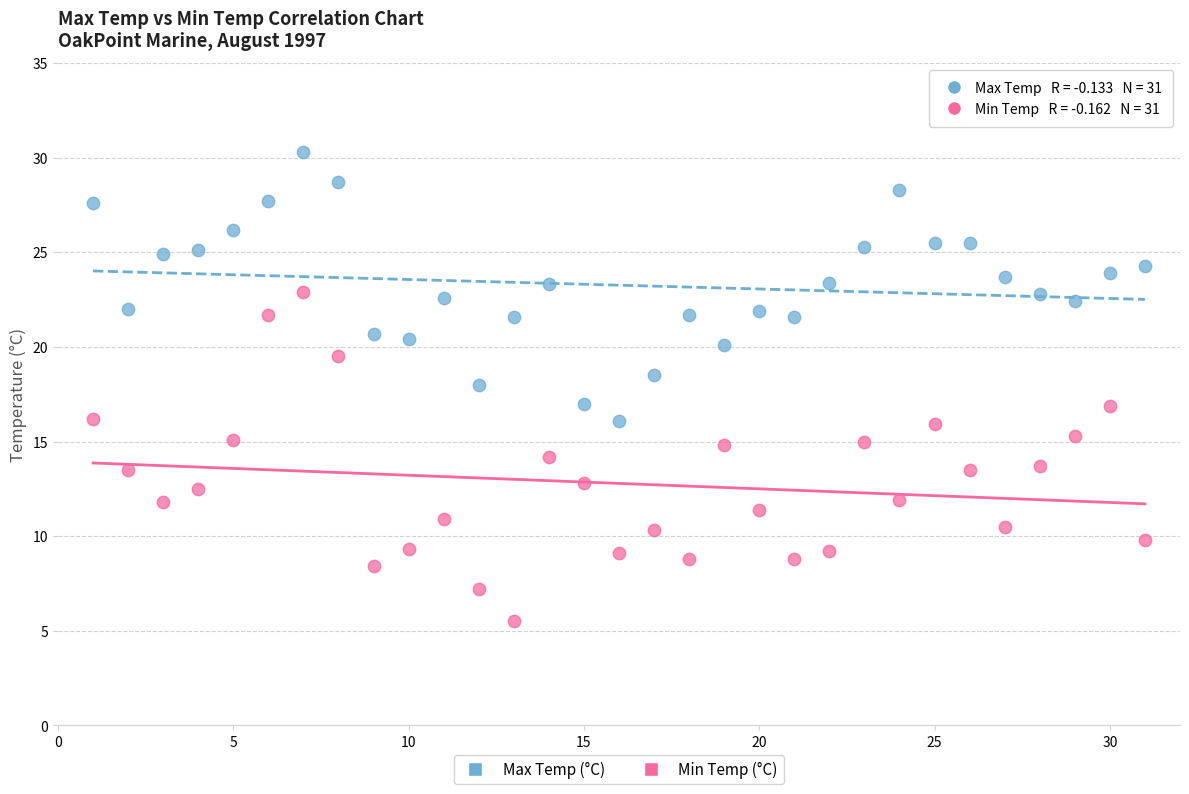

Across all data points, what is the range of Y values (max minus min)?

24.8